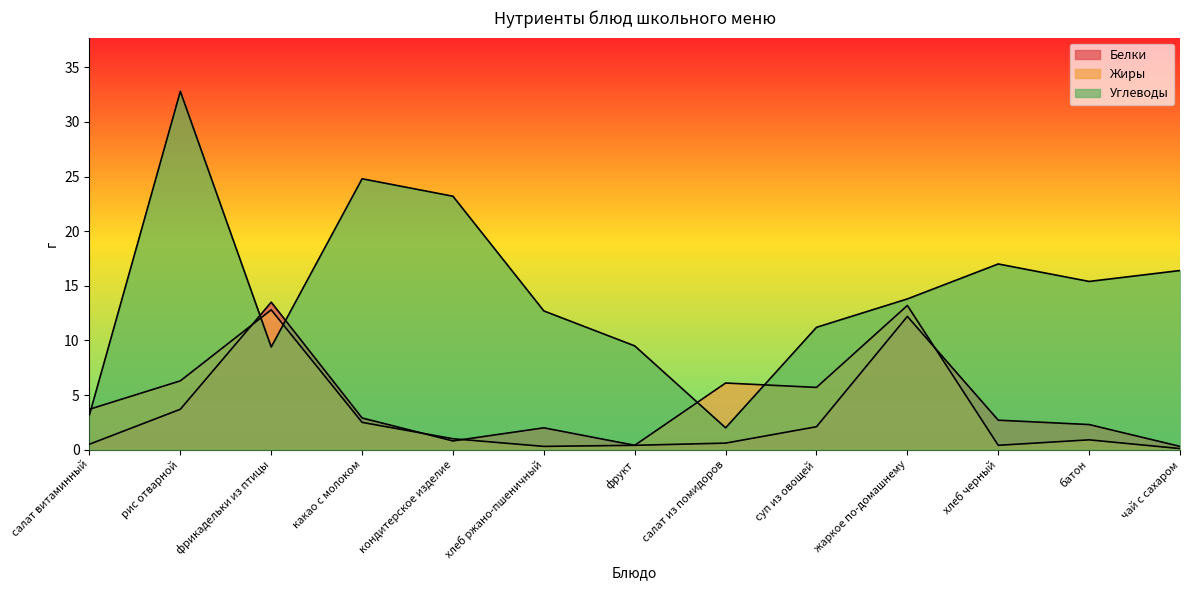

In Белки, how many points are higher than both neighbors (excluding endpoints)?

3